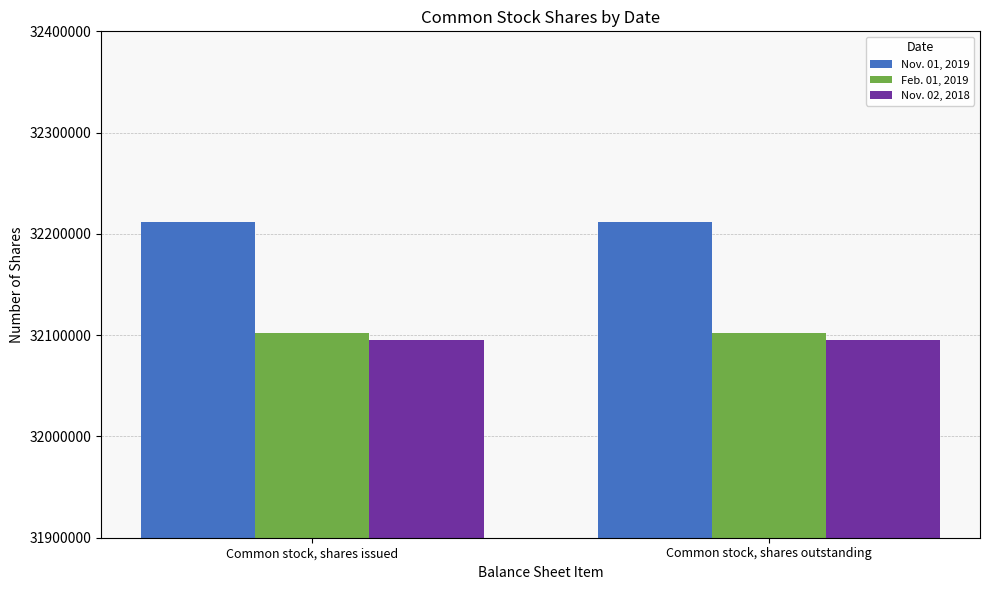

Reading left to right, extract all data points from this chart.

Nov. 01, 2019: Common stock, shares issued=32211641	Common stock, shares outstanding=32211641
Feb. 01, 2019: Common stock, shares issued=32101793	Common stock, shares outstanding=32101793
Nov. 02, 2018: Common stock, shares issued=32095021	Common stock, shares outstanding=32095021